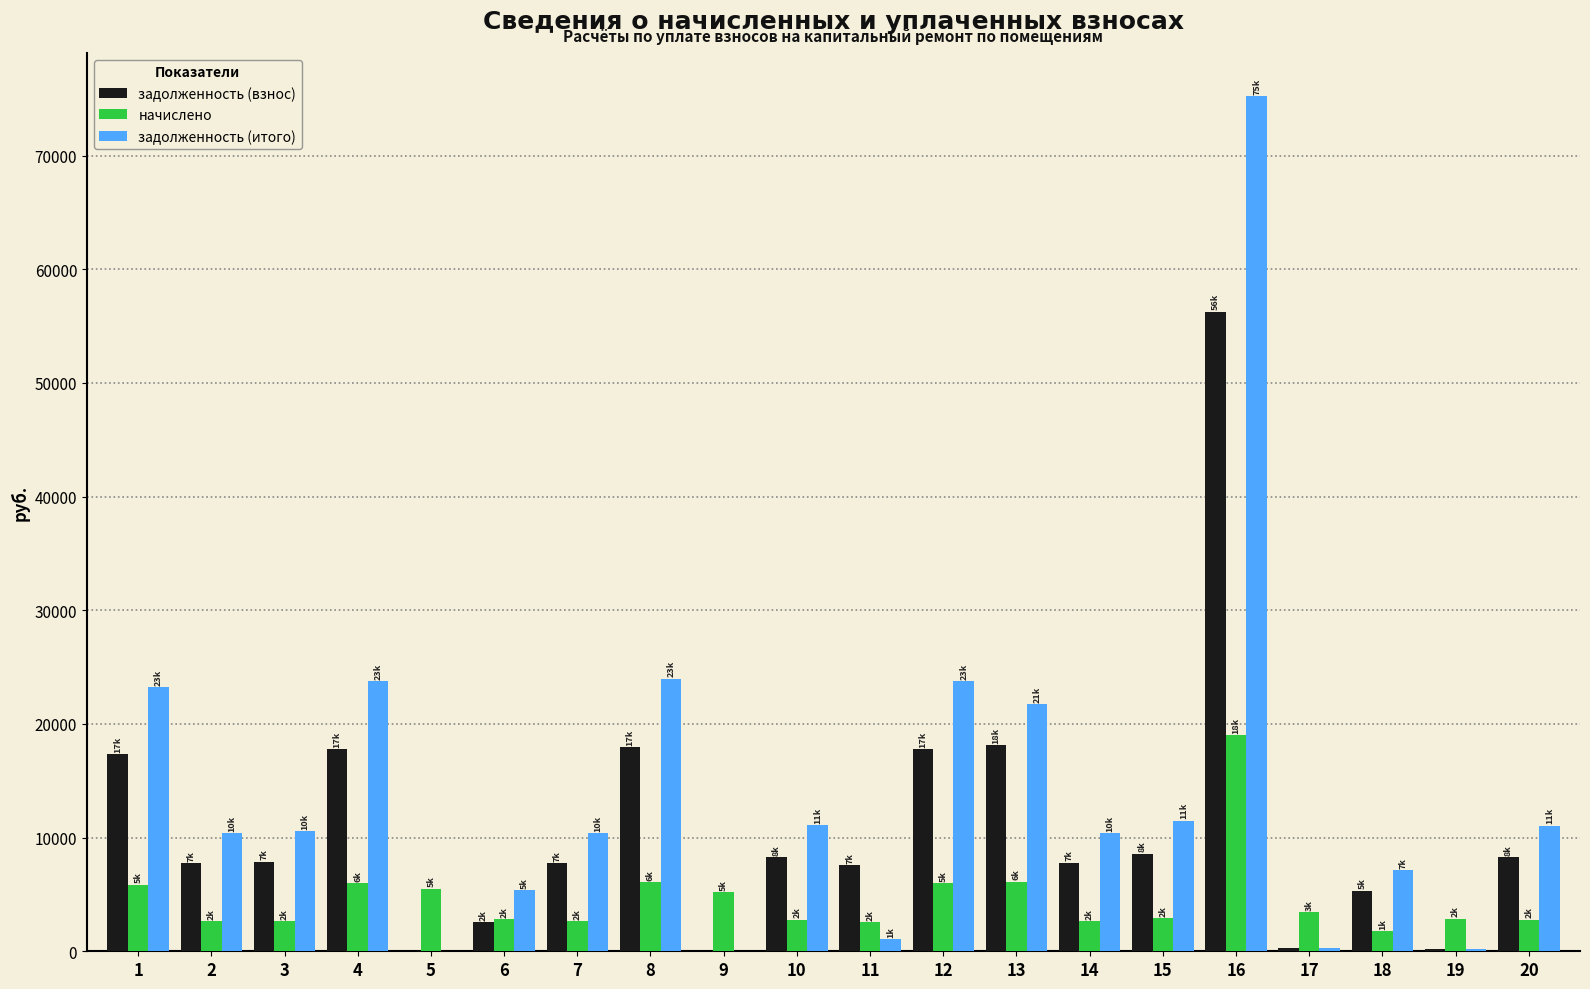

At which category is the sum across all series the highest?

16